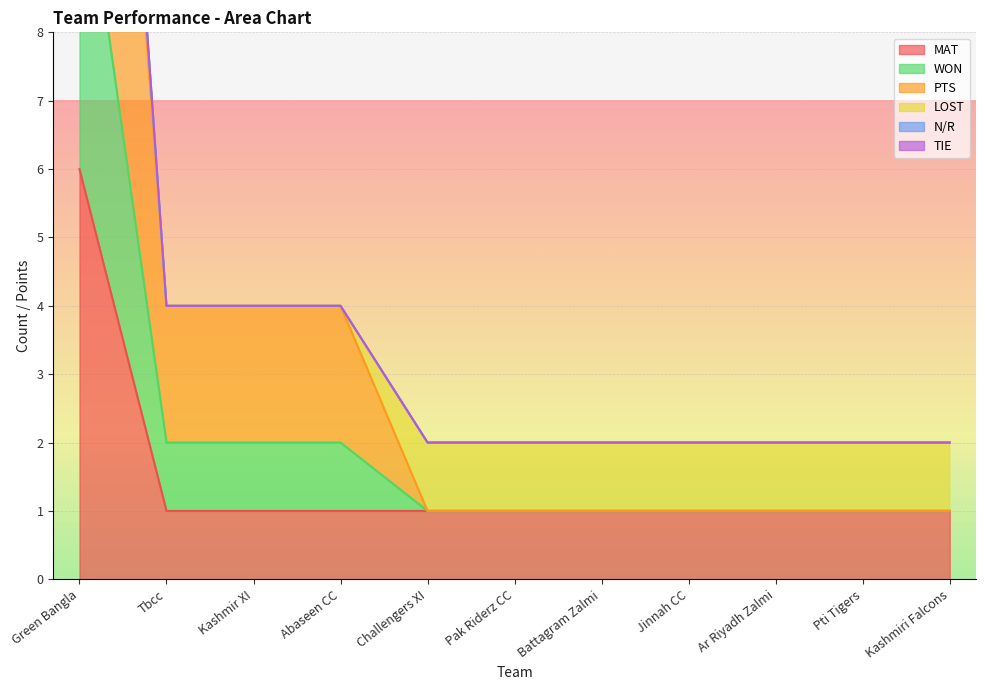

The MAT series shows 1 at Kashmiri Falcons. True or false?

True